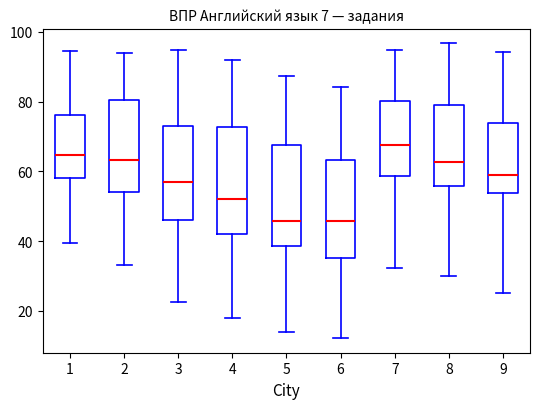

Reading left to right, transcribe this box plot: for each box, give where its median line is, the range the box spans, and where its two whiskers end, as read against the y-axis. The values are not printed on the chart, so give them approximately, as read against the axis.

1: median 64, box 58 to 76, whiskers 40 to 94
2: median 64, box 54 to 80, whiskers 34 to 94
3: median 58, box 46 to 74, whiskers 22 to 94
4: median 52, box 42 to 72, whiskers 18 to 92
5: median 46, box 38 to 68, whiskers 14 to 88
6: median 46, box 36 to 64, whiskers 12 to 84
7: median 68, box 58 to 80, whiskers 32 to 94
8: median 62, box 56 to 78, whiskers 30 to 96
9: median 58, box 54 to 74, whiskers 26 to 94